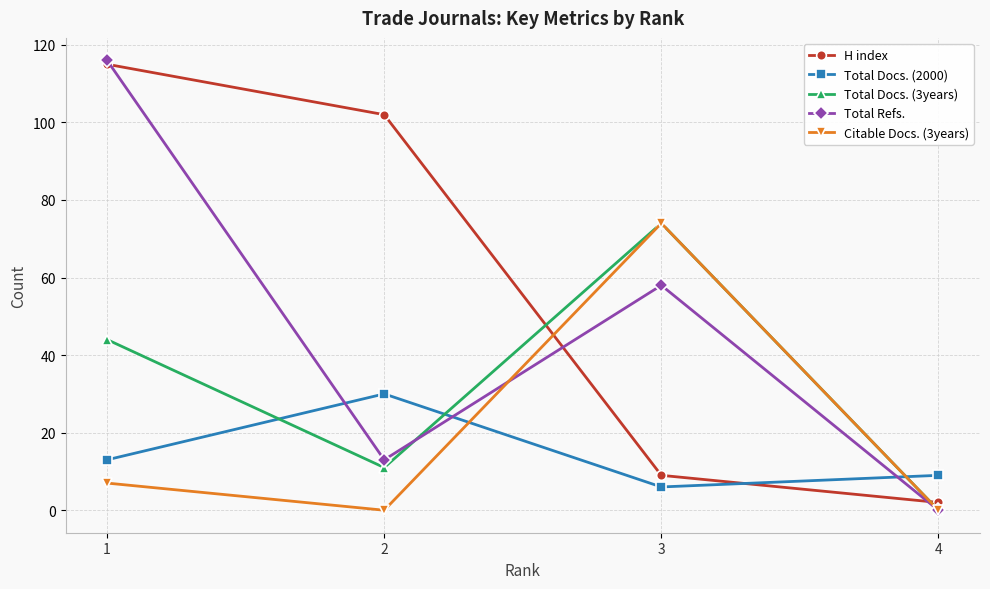

Rank the categories by H index value from lowest to highest.

4, 3, 2, 1